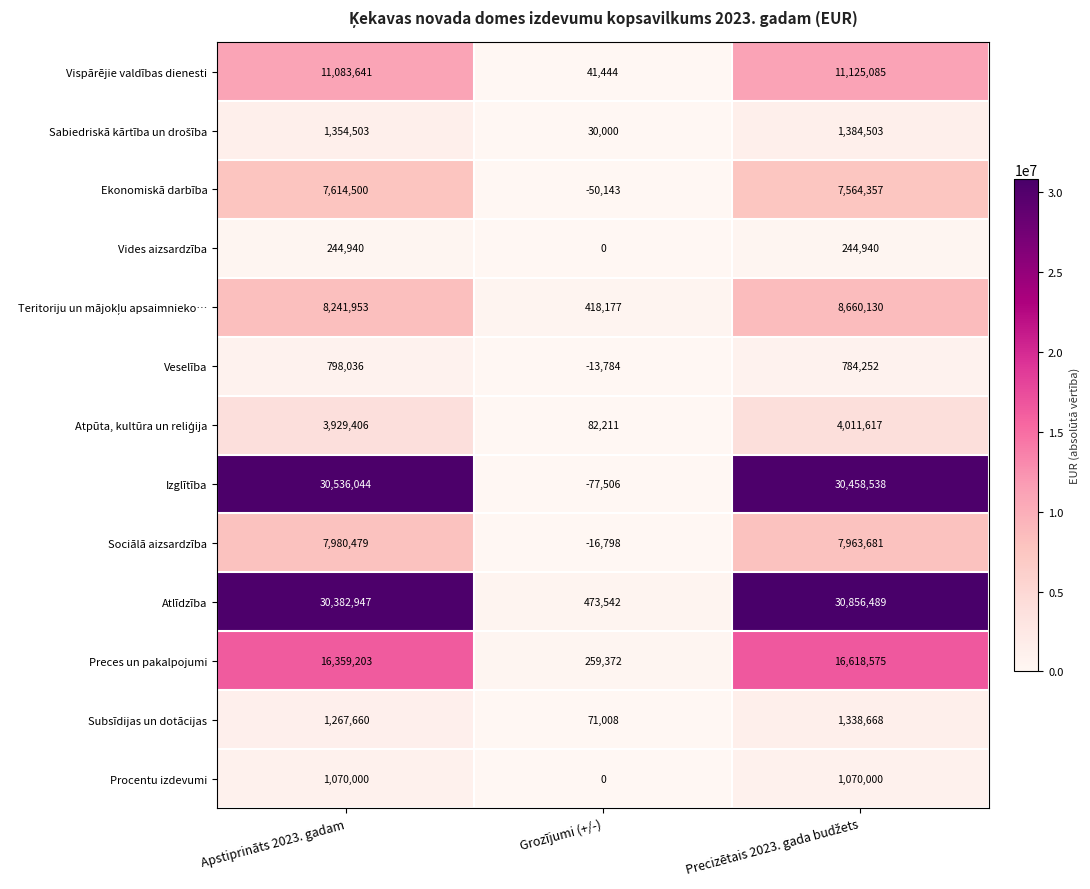

Is it true that Vides aizsardzība equals 398045 at Apstiprināts 2023. gadam?

False